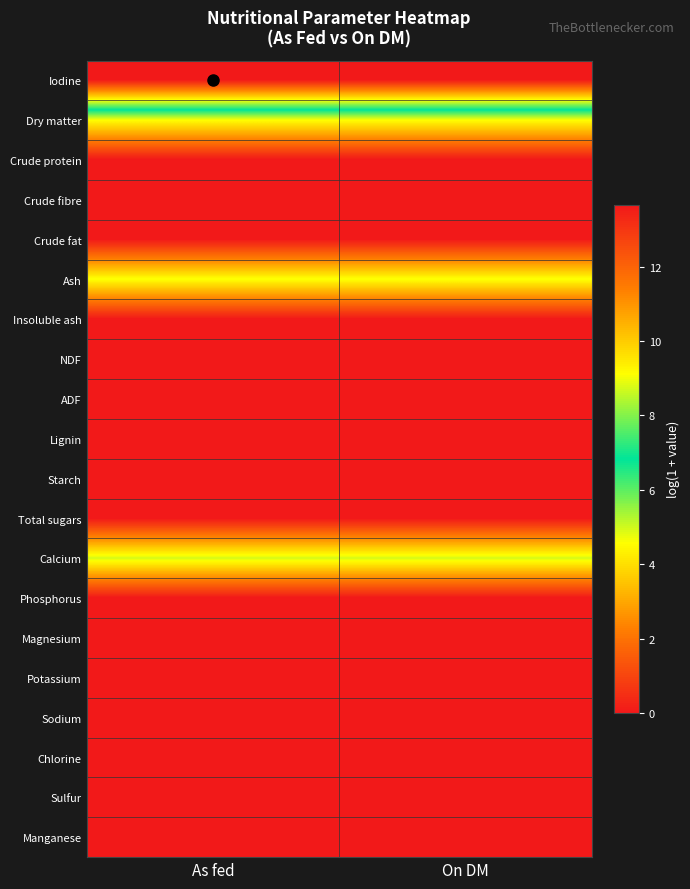

List the series in order of their peak value, lowest first.

Crude protein, Crude fibre, Crude fat, Insoluble ash, NDF, ADF, Lignin, Starch, Total sugars, Phosphorus, Magnesium, Potassium, Sodium, Chlorine, Sulfur, Manganese, Dry matter, Ash, Calcium, Iodine